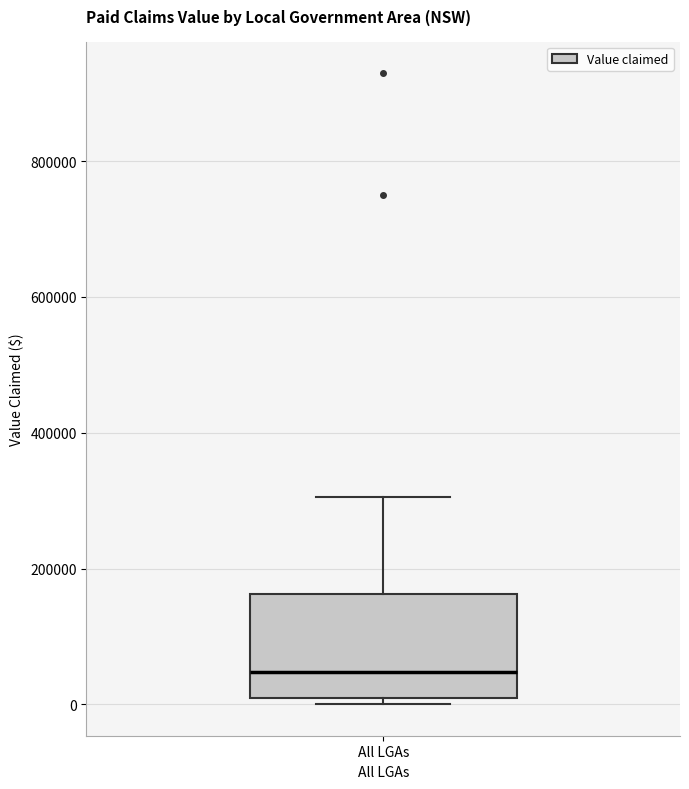

Read this box plot against the y-axis: the position of the median line, the range covered by the box, and the ends of both whiskers. The values are not printed on the chart, so give them approximately, as read against the axis.

median 40000, box 0 to 160000, whiskers 0 (just below the box's lower edge) to 300000